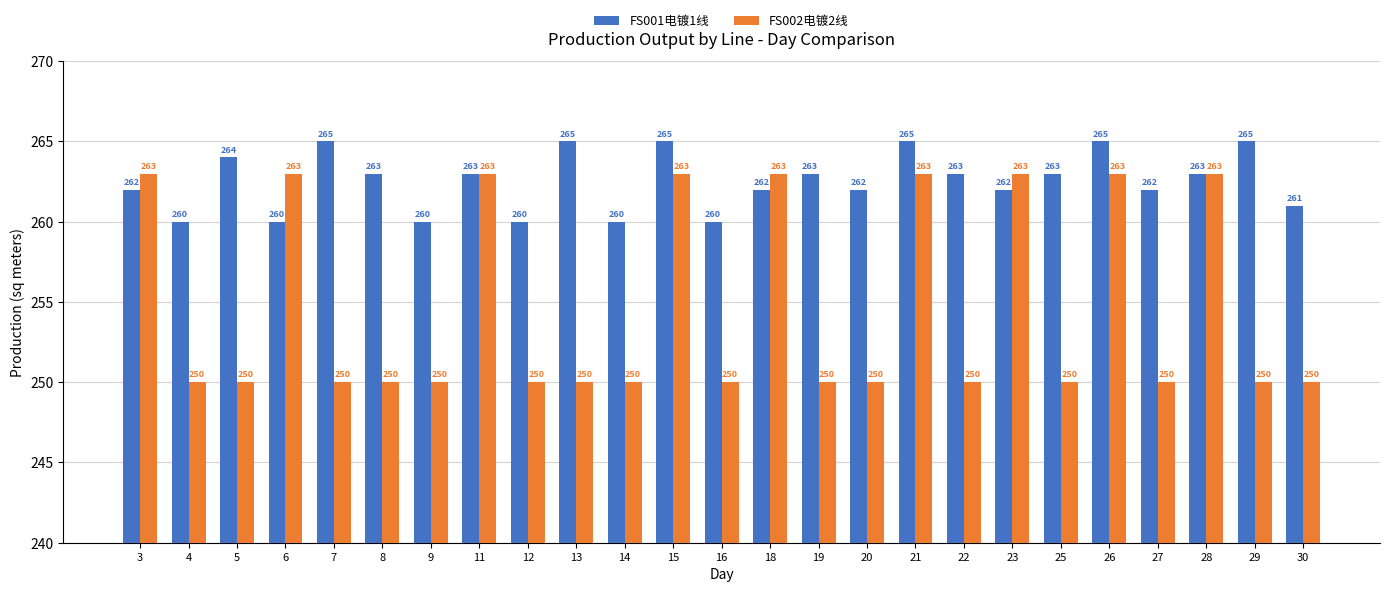

What is the value of the FS001电镀1线 bar at the 9th from the left?

260